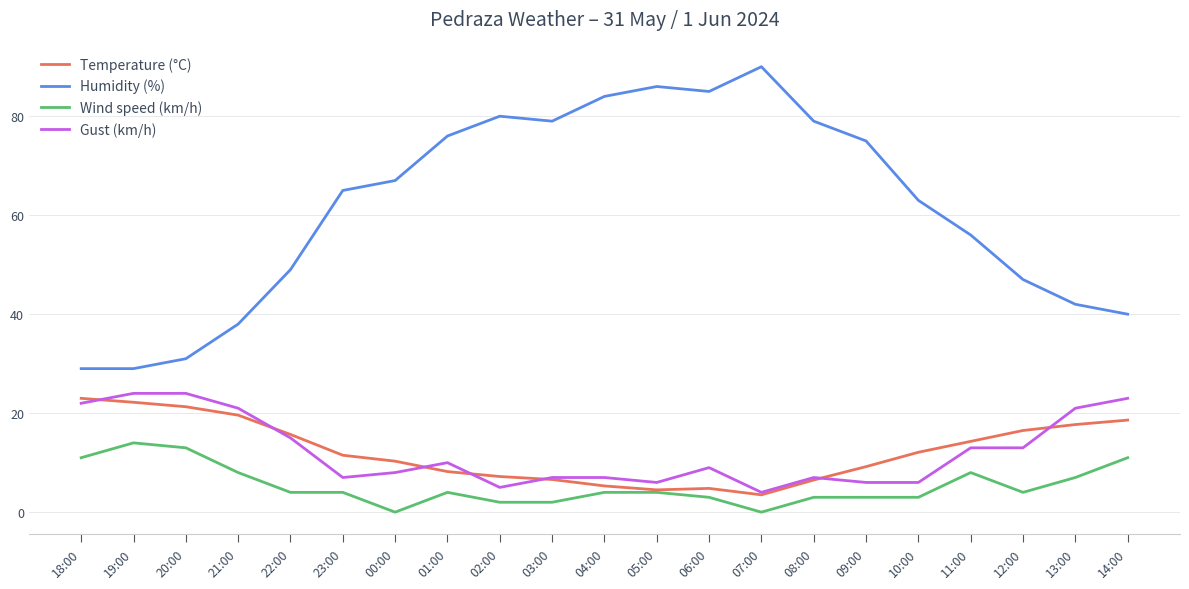

What is the greatest value displayed?

90.0